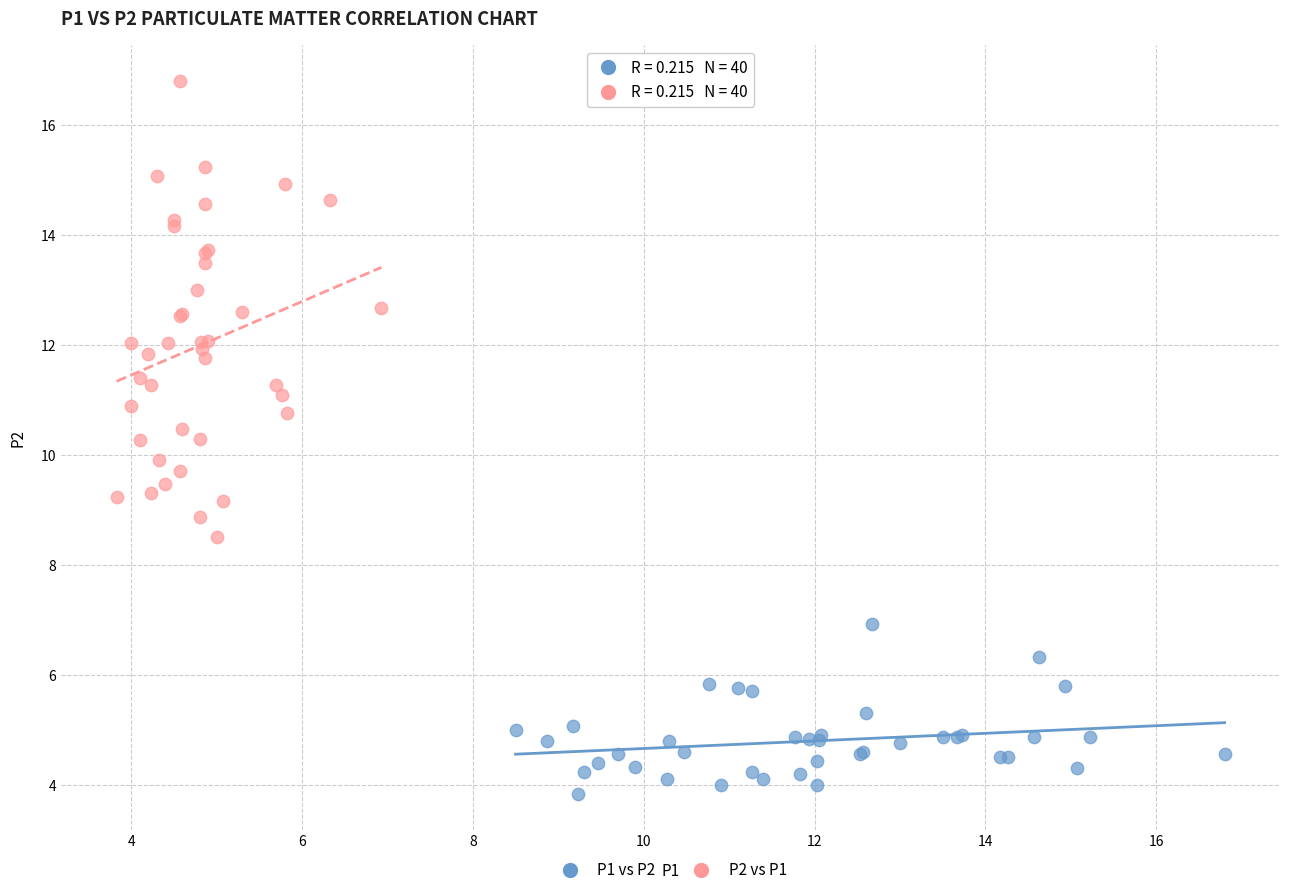

Which series has the largest Y range (max minus min)?

P2 vs P1